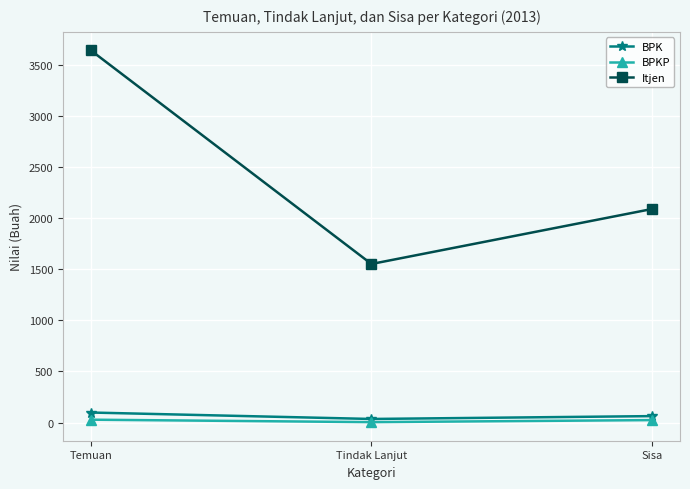

Is it true that Itjen equals 2436 at Temuan?

False